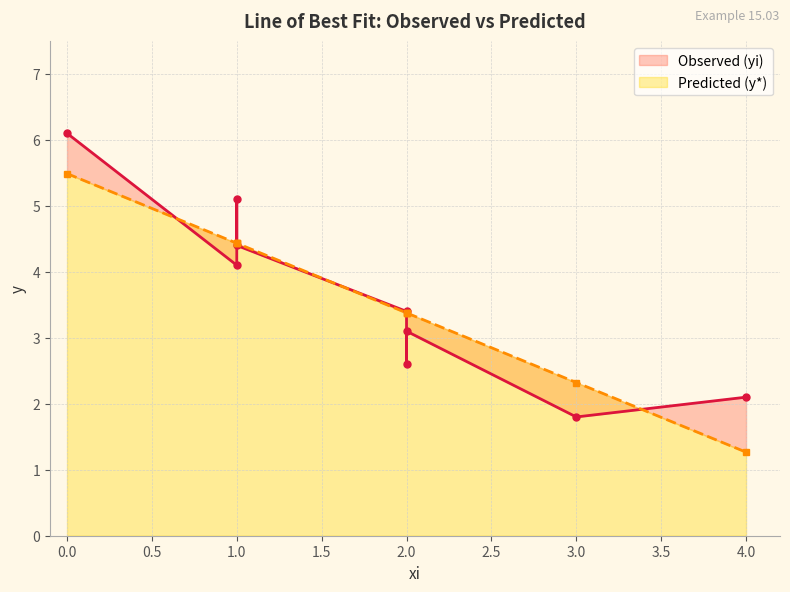

What is the lowest value of the Predicted (y*) series?

1.3